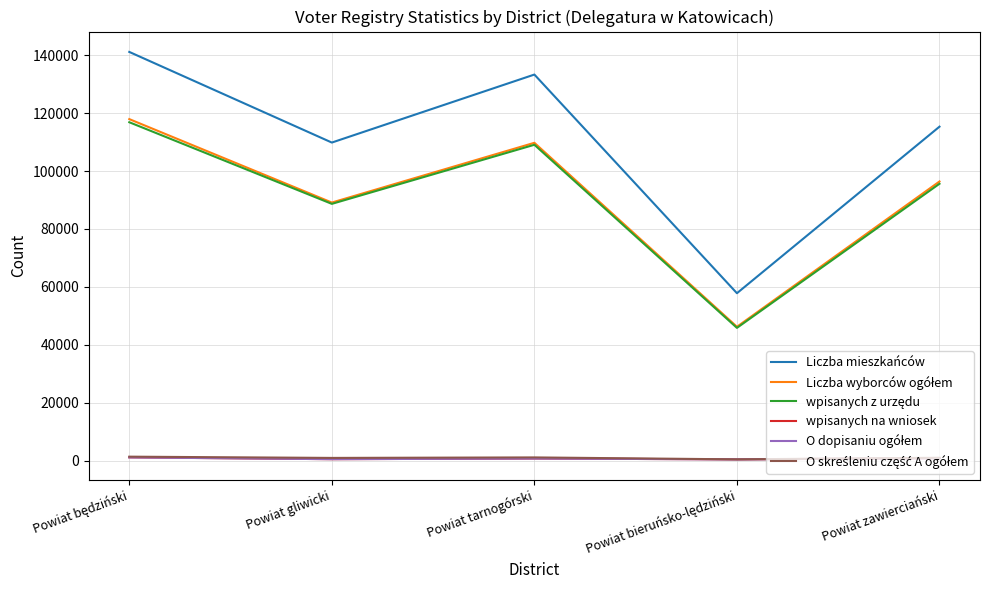

True or false: wpisanych na wniosek and Liczba mieszkańców intersect in this chart.

False